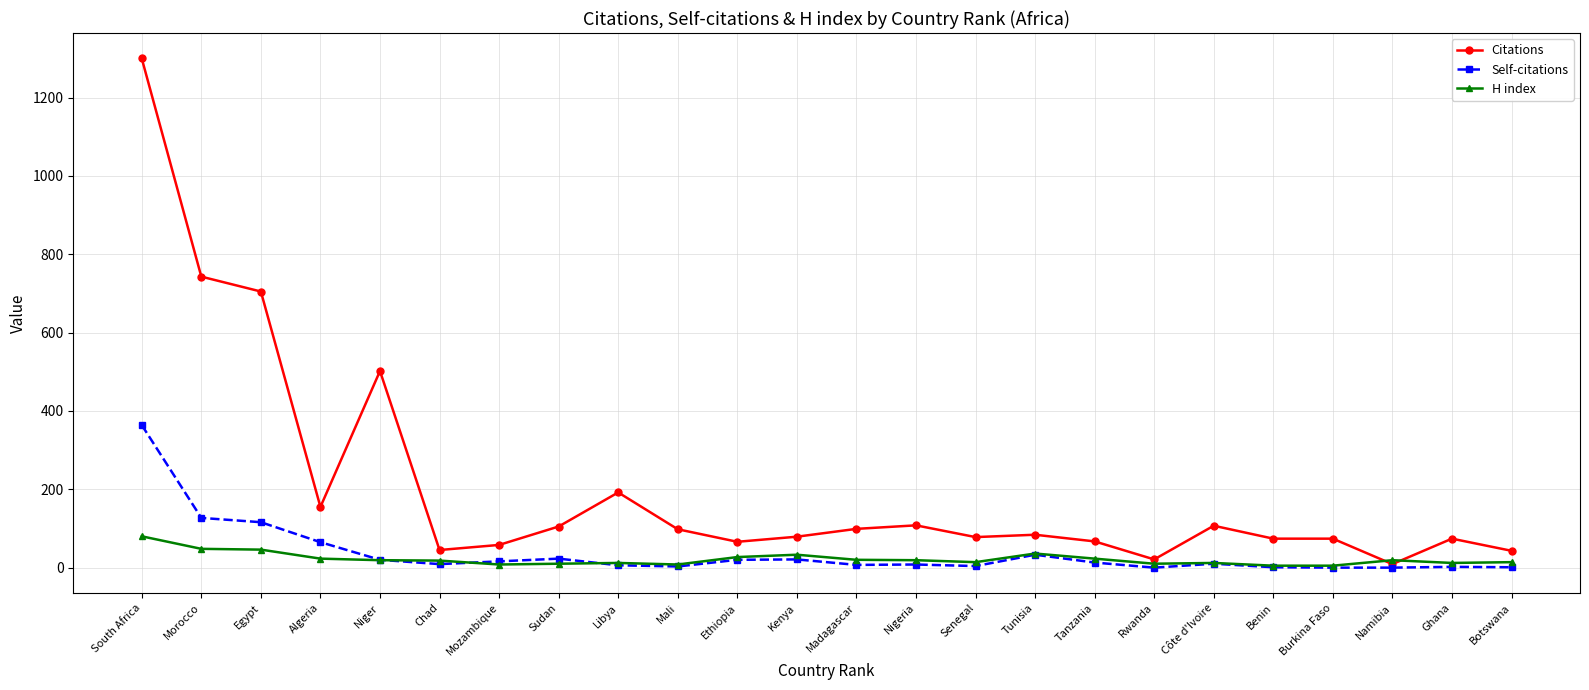

The value of Citations at Senegal is 78. True or false?

True